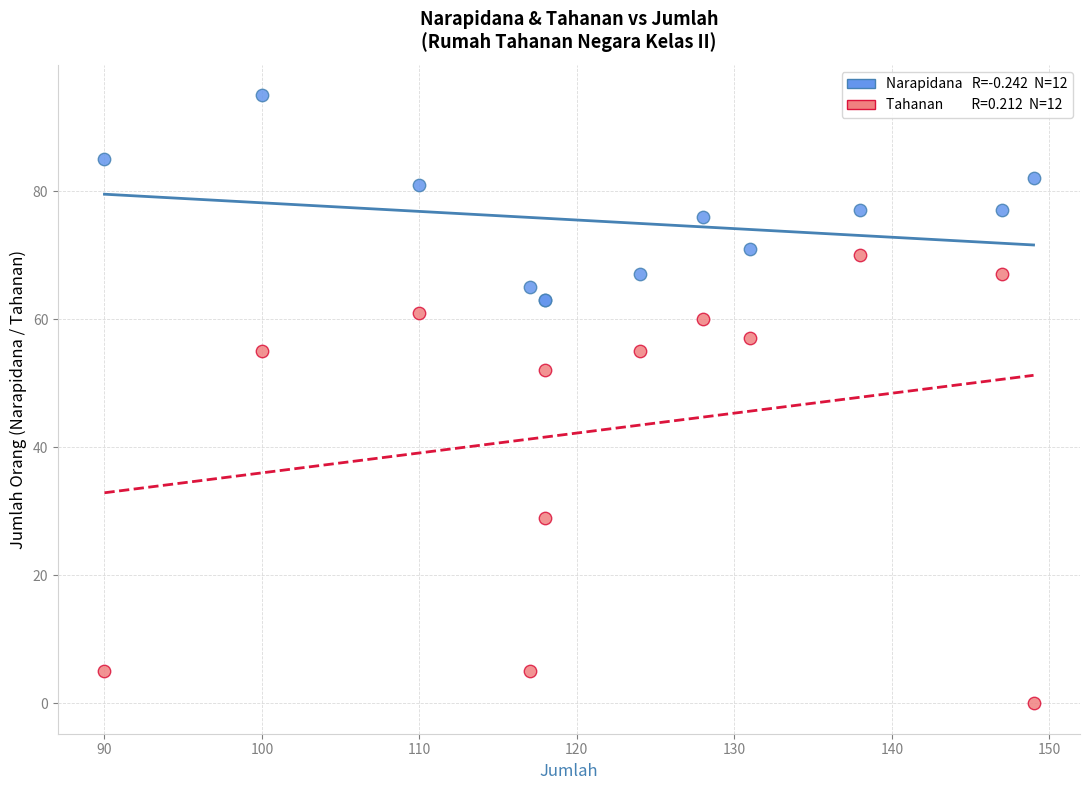

Across all series, what Y value is closest to 47?

52